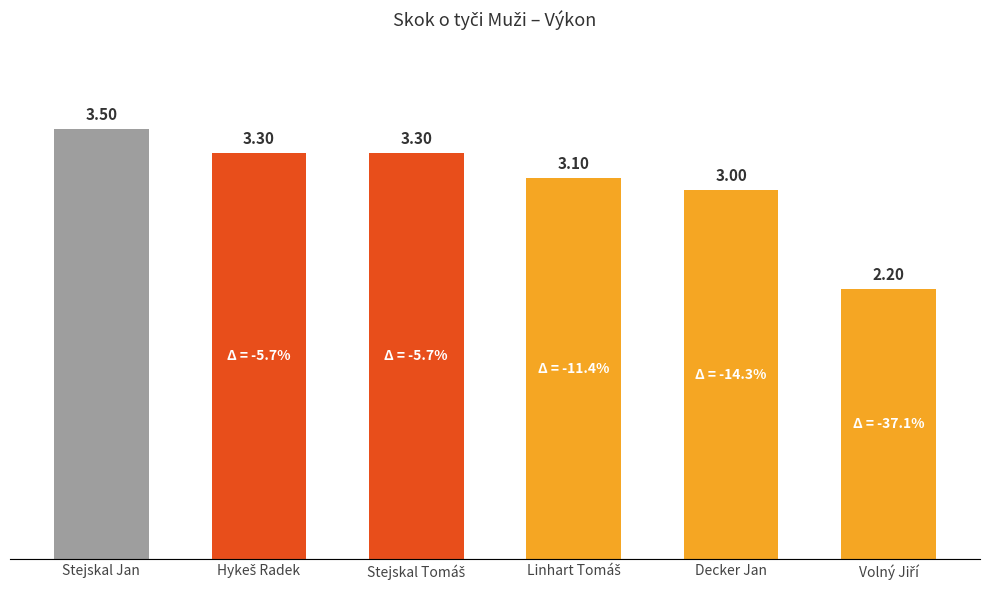

What is the label of the 5th bar from the left?

Decker Jan